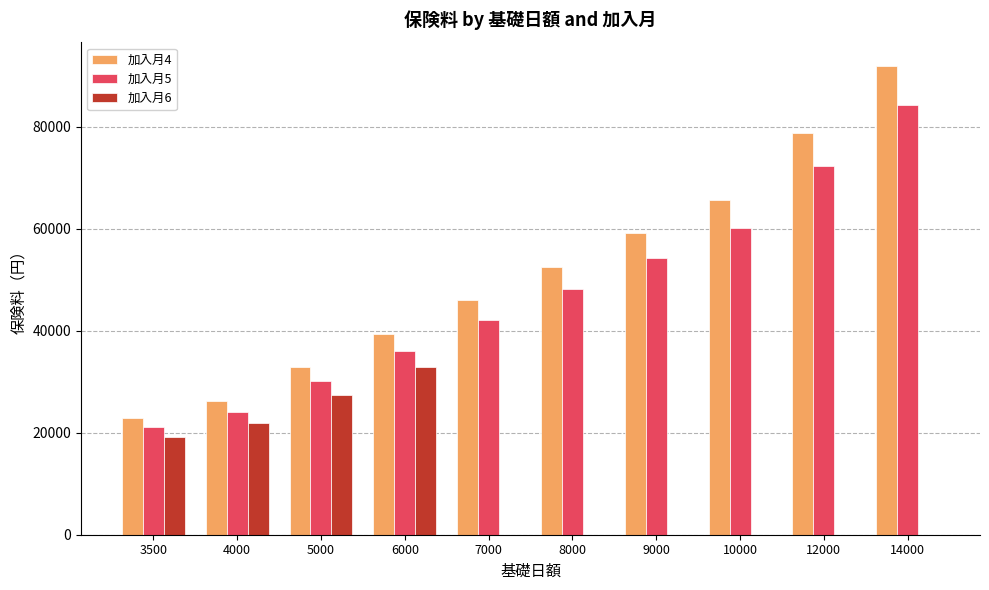

Count the number of categories in the chart.

10